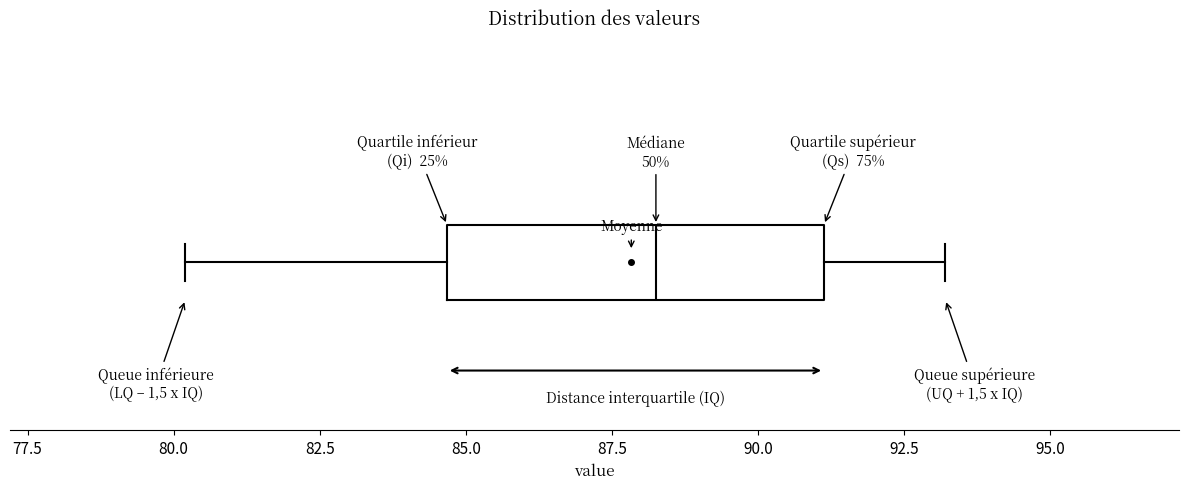

Where is the right edge of the box on the x-axis? The values are not printed on the chart, so give them approximately, as read against the axis.

91.0